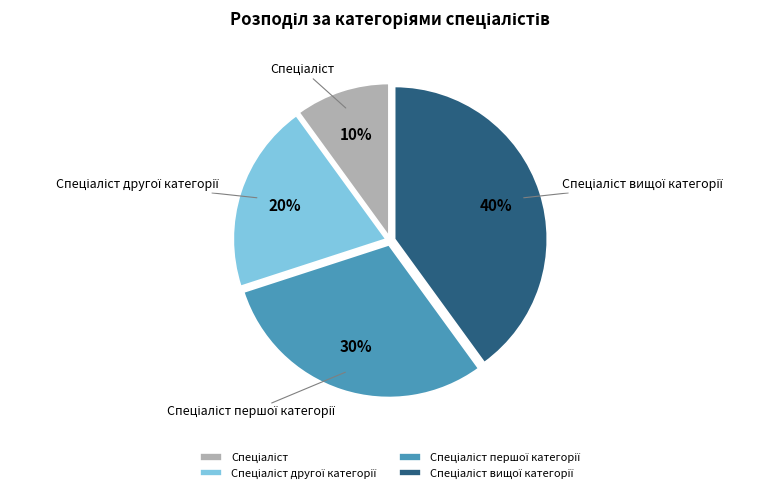

Does any single category account for the majority?

No